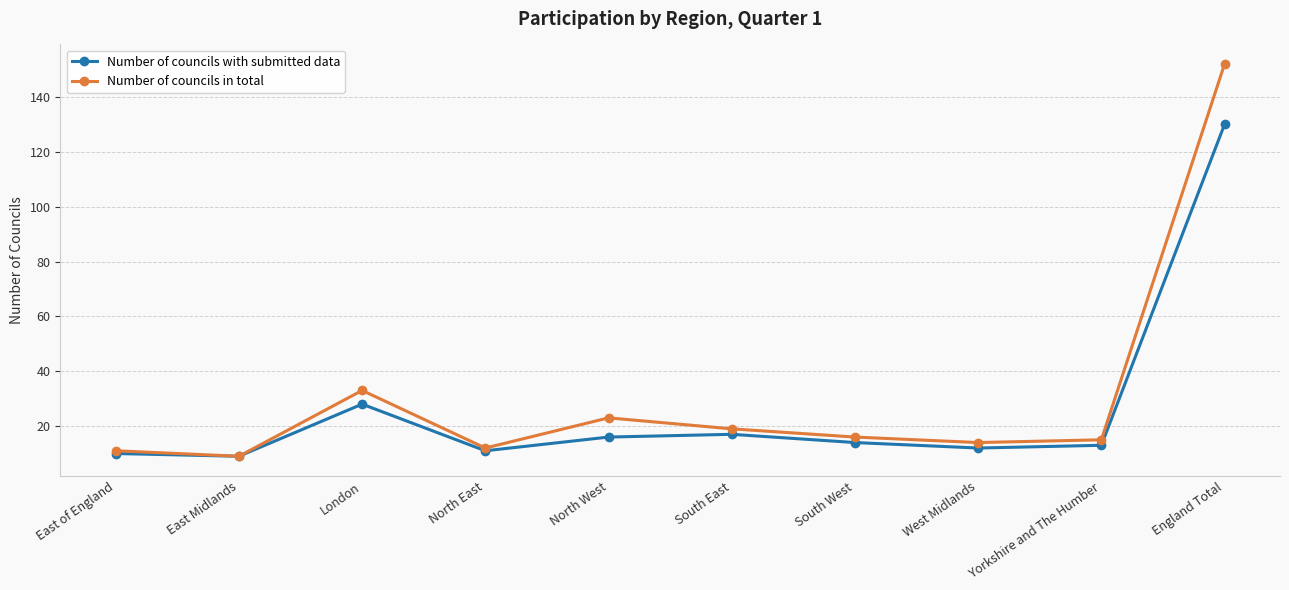

Is the value of Number of councils with submitted data at West Midlands greater than the value of Number of councils in total at South West?

No